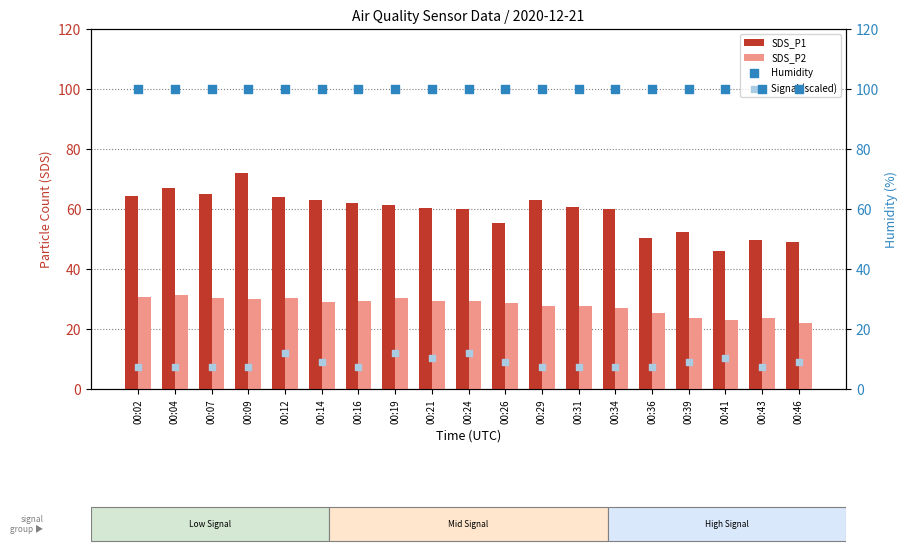

Which series contains the lowest Y value?

Signal (scaled)